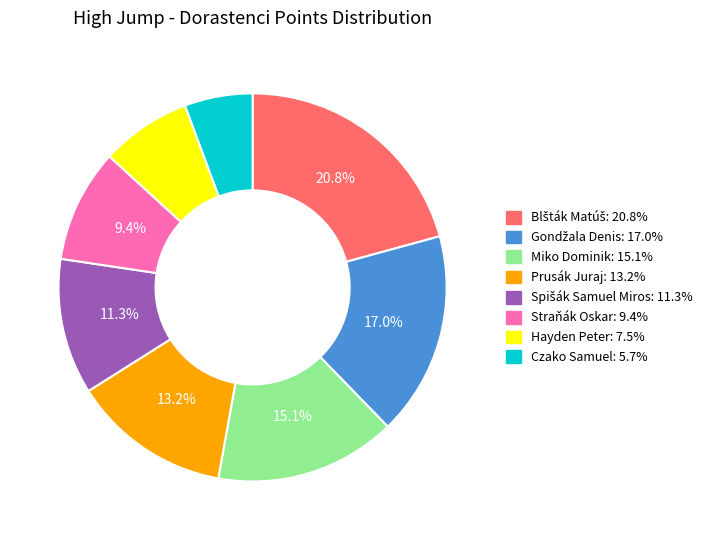

What percentage is the Straňák Oskar slice, to the nearest percent?

9%